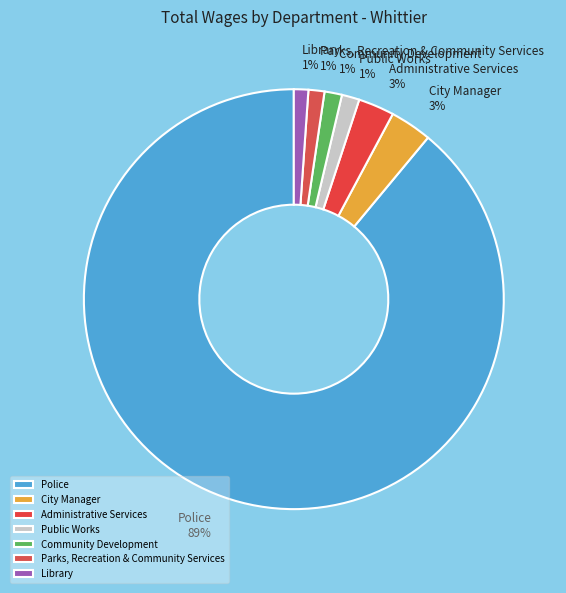

What is the ratio of the value at Public Works to the value at Community Development?

1.0